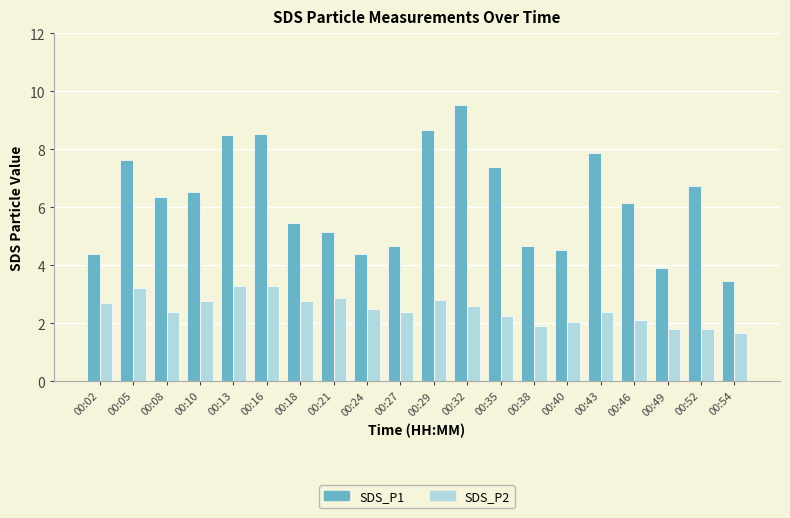

List the series in order of their overall mean, highest first.

SDS_P1, SDS_P2